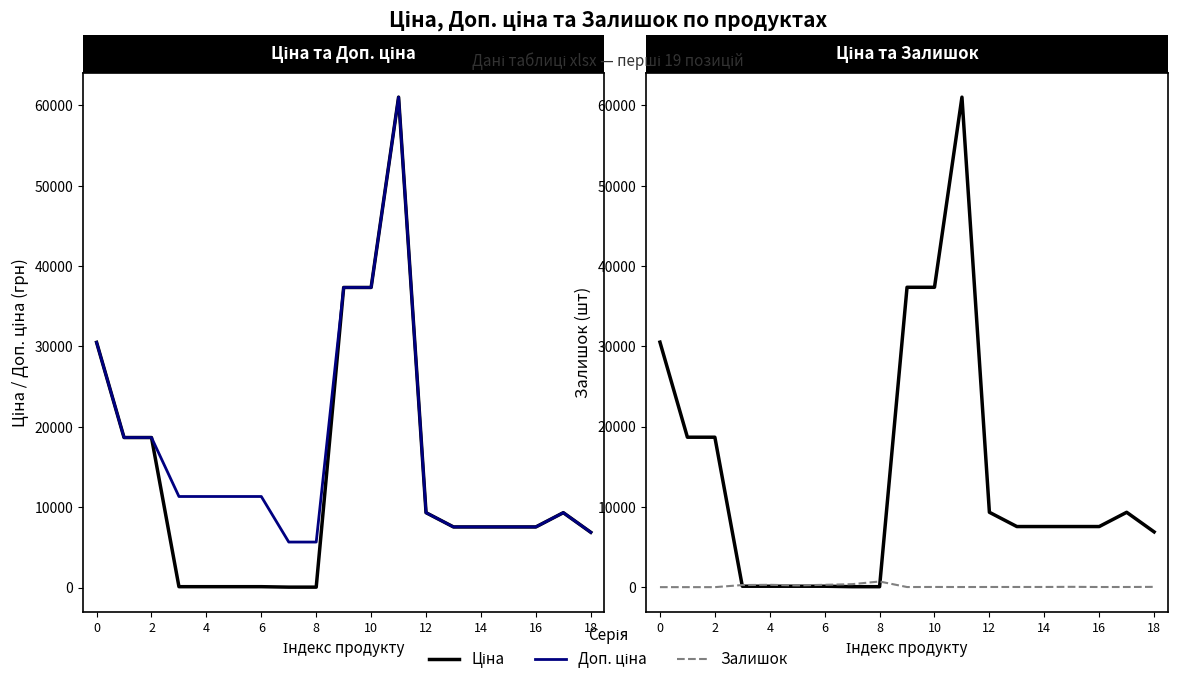

What is the approximate value of Ціна at 6?

113.3